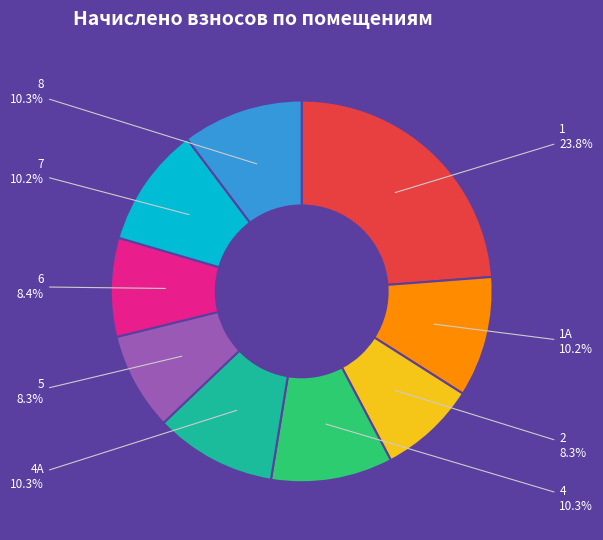

Does any single category account for the majority?

No